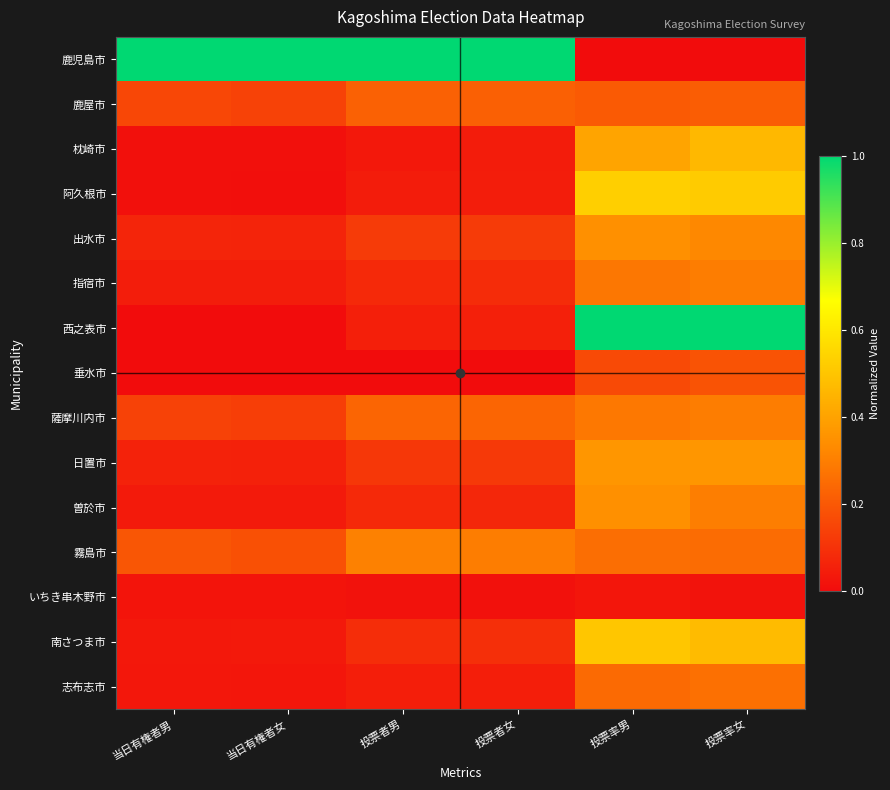

Which series has the largest range (max minus min)?

鹿児島市